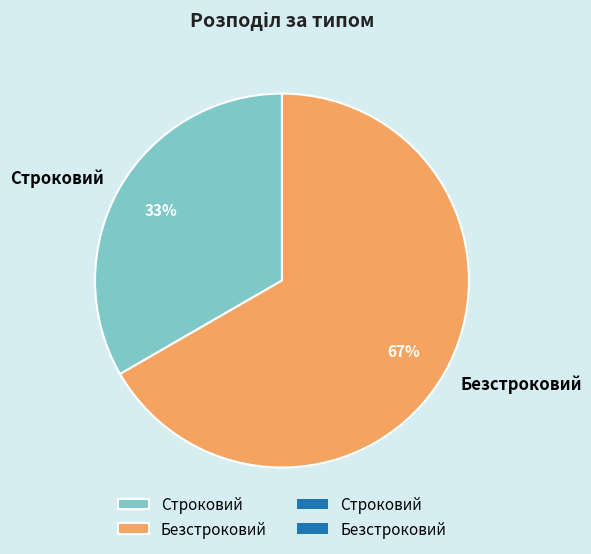

Does Безстроковий represent more than half of the total?

Yes